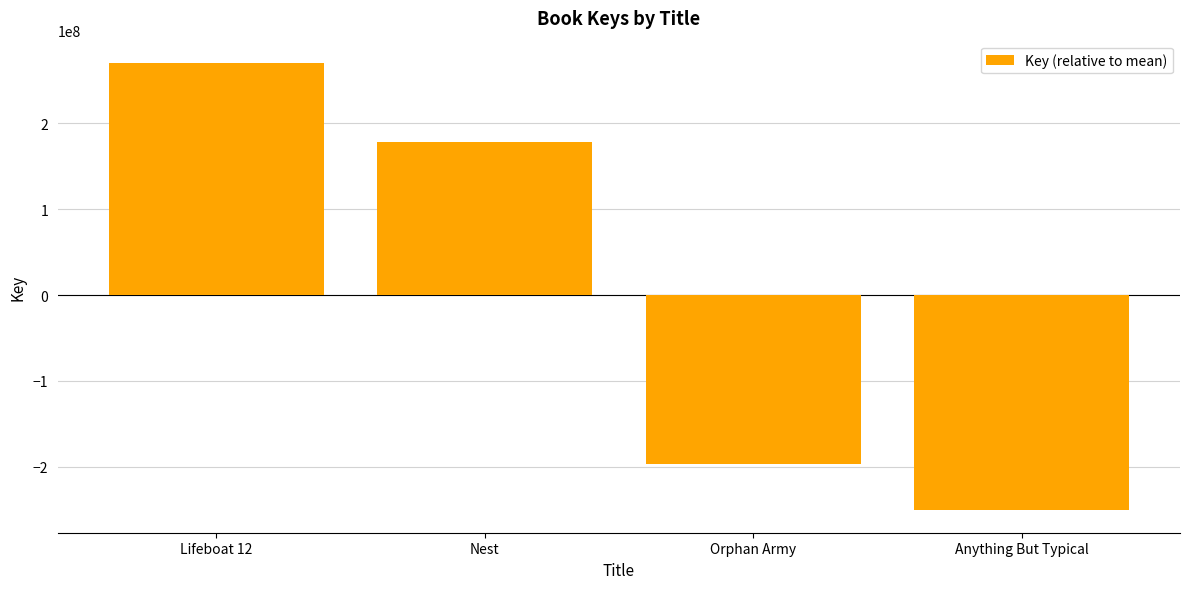

The value at Anything But Typical is -250656131.5. True or false?

True